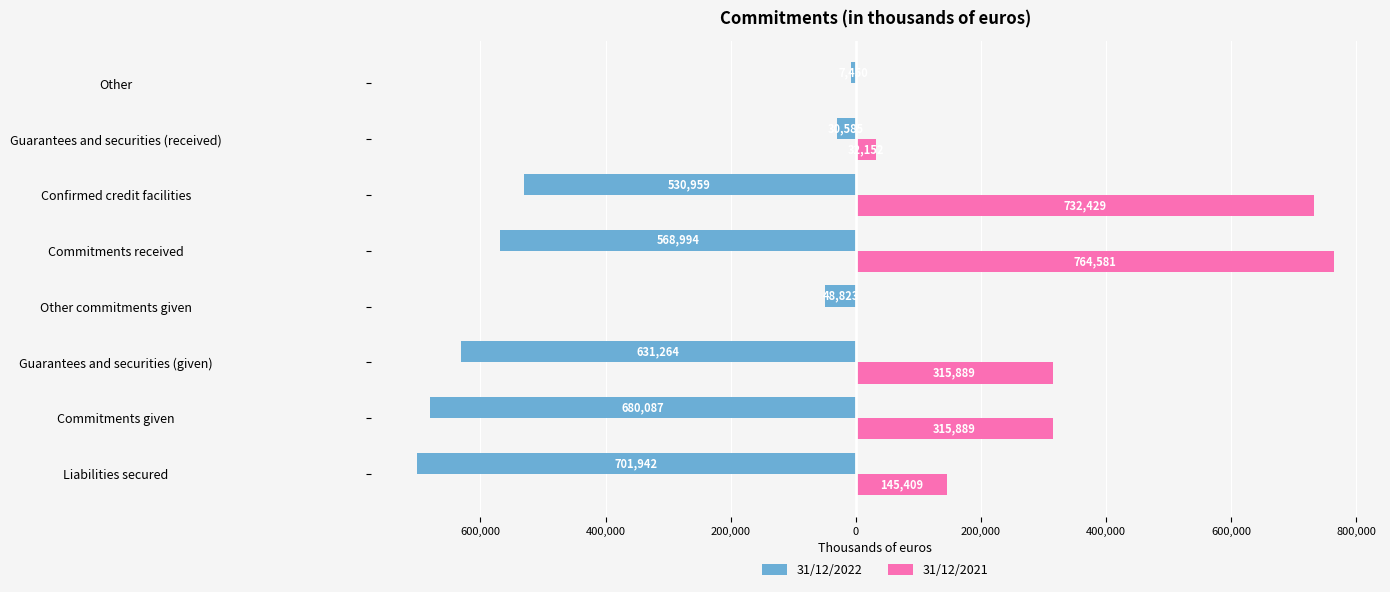

What are all the series names shown in the legend?

31/12/2022, 31/12/2021